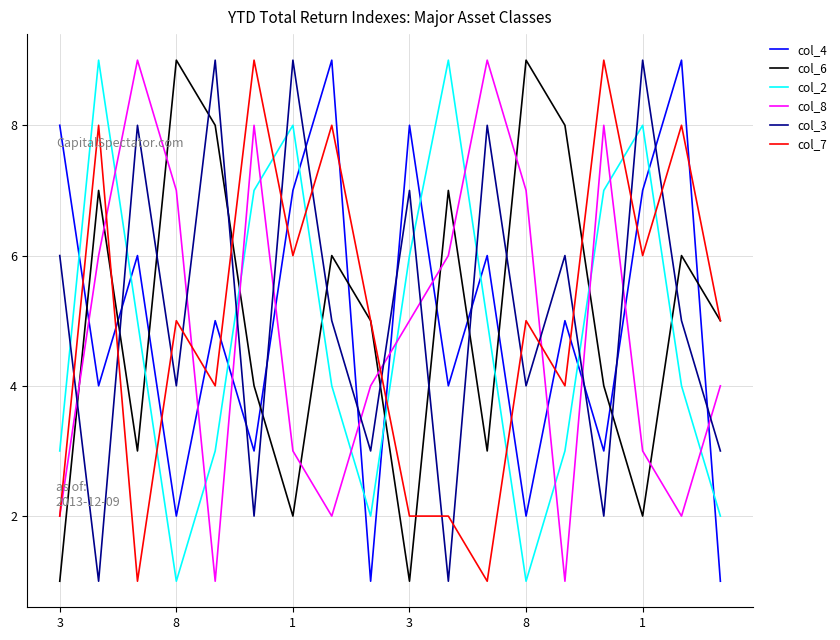

Reading right to left, transcribe all the data shown in this chart.

col_4: 1	9	7	3	5	2	6	4	8	1	9	7	3	5	2	6	4	8
col_6: 5	6	2	4	8	9	3	7	1	5	6	2	4	8	9	3	7	1
col_2: 2	4	8	7	3	1	5	9	6	2	4	8	7	3	1	5	9	3
col_8: 4	2	3	8	1	7	9	6	5	4	2	3	8	1	7	9	6	2
col_3: 3	5	9	2	6	4	8	1	7	3	5	9	2	9	4	8	1	6
col_7: 5	8	6	9	4	5	1	2	2	5	8	6	9	4	5	1	8	2